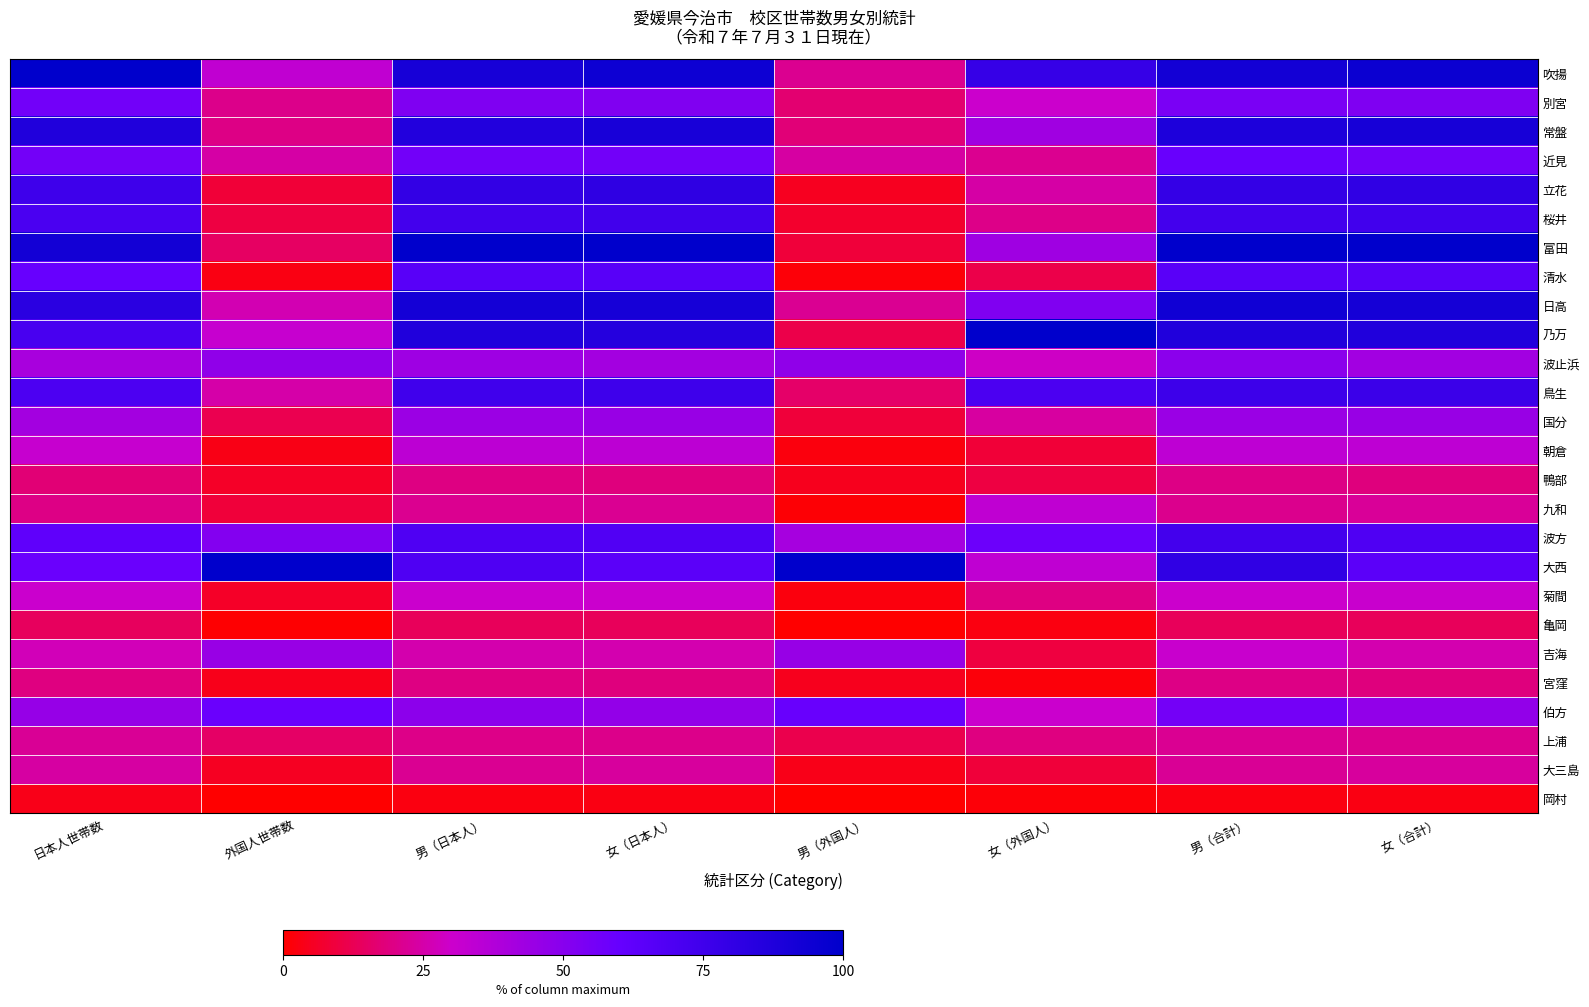

Which has a higher value, 男（合計） or 女（日本人）?

女（日本人）